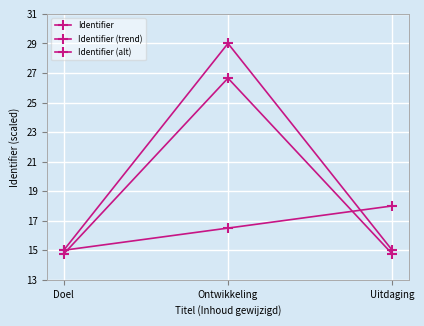

What is the sum of the Identifier (alt) values at Uitdaging and Doel?

33.0